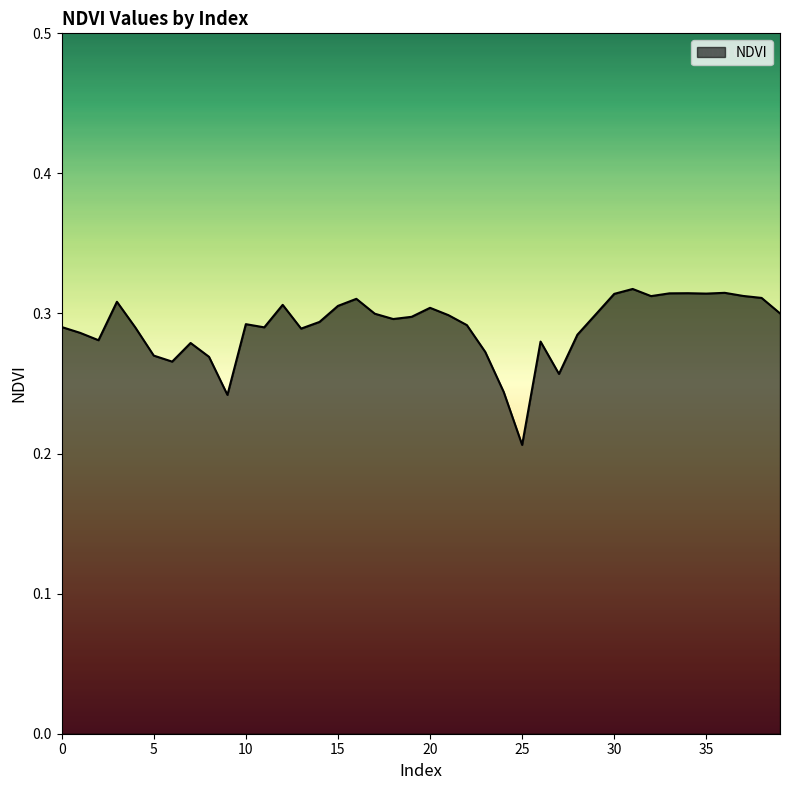

Reading left to right, what are all the values shown in this chart?

0.3	0.3	0.3	0.3	0.3	0.3	0.3	0.3	0.3	0.2	0.3	0.3	0.3	0.3	0.3	0.3	0.3	0.3	0.3	0.3	0.3	0.3	0.3	0.3	0.2	0.2	0.3	0.3	0.3	0.3	0.3	0.3	0.3	0.3	0.3	0.3	0.3	0.3	0.3	0.3